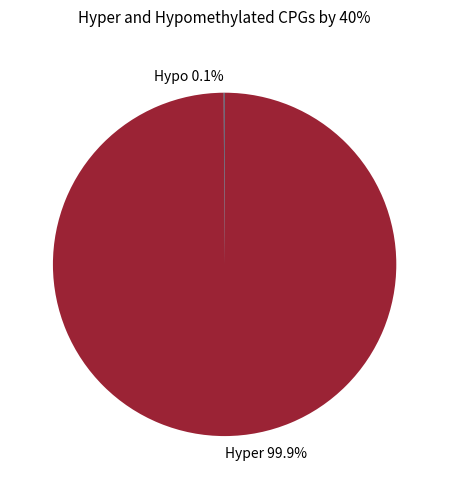

What is the largest slice in the pie chart?

Hyper 99.9%